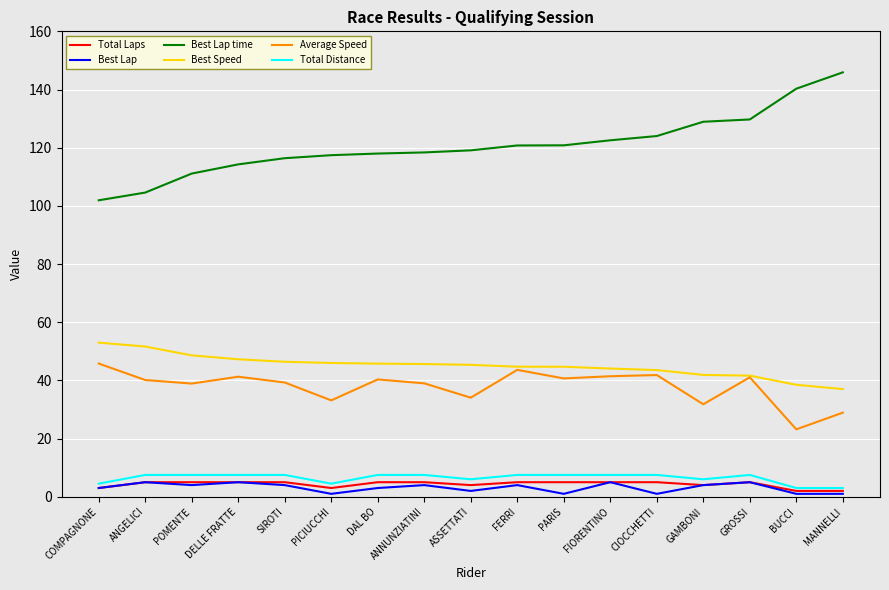

What are all the series names shown in the legend?

Total Laps, Best Lap, Best Lap time, Best Speed, Average Speed, Total Distance